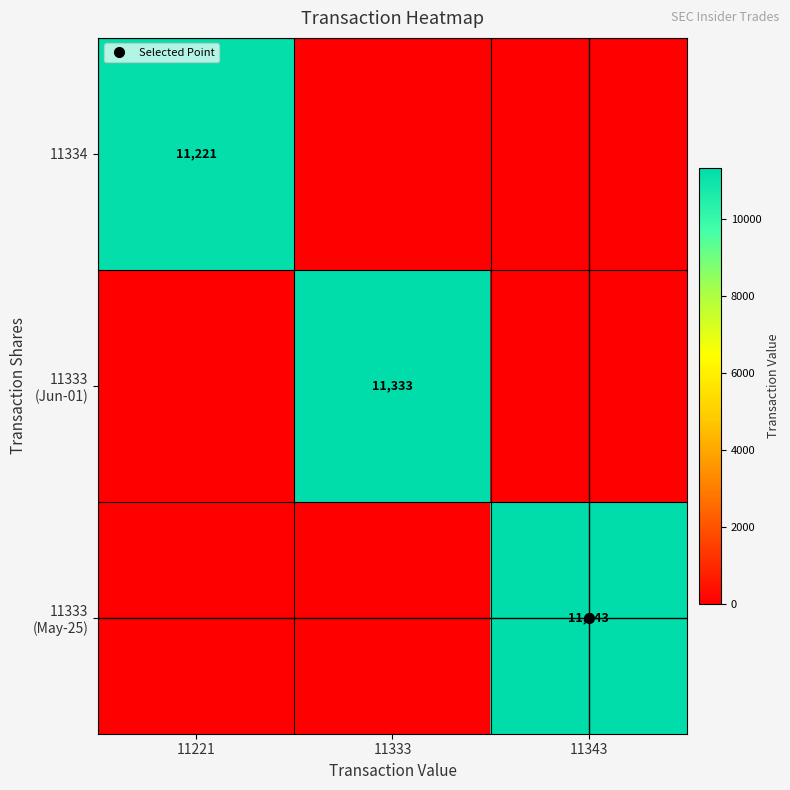

What is the total value across all series at 11221?

11221